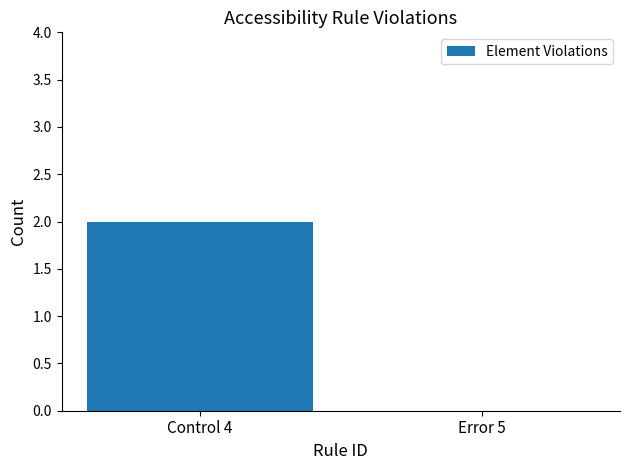

The value at Error 5 is 1. True or false?

False